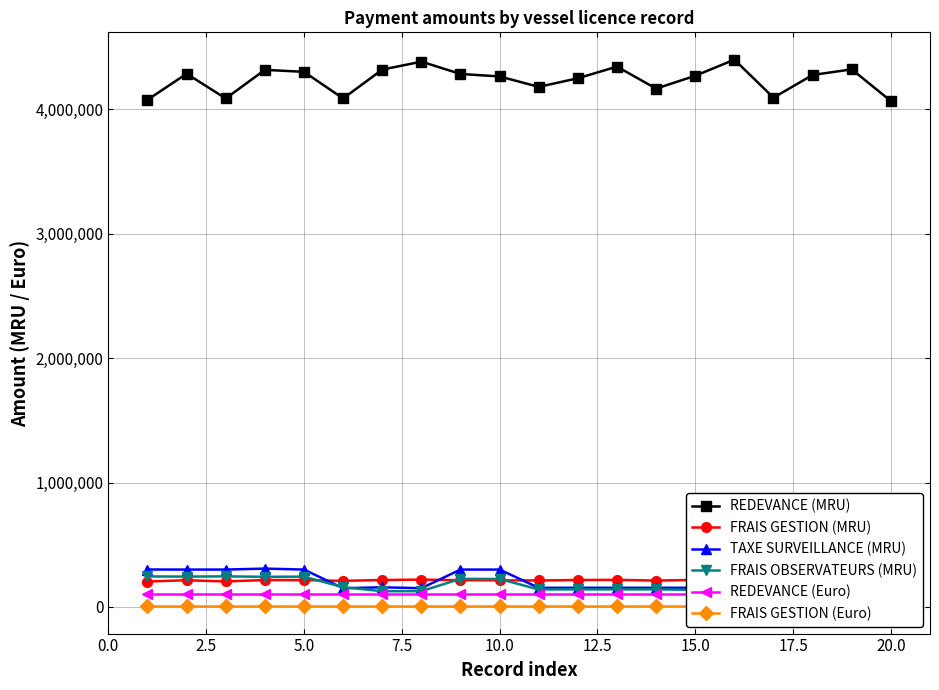

True or false: REDEVANCE (Euro) has more than 1 points higher than both neighbors.

False